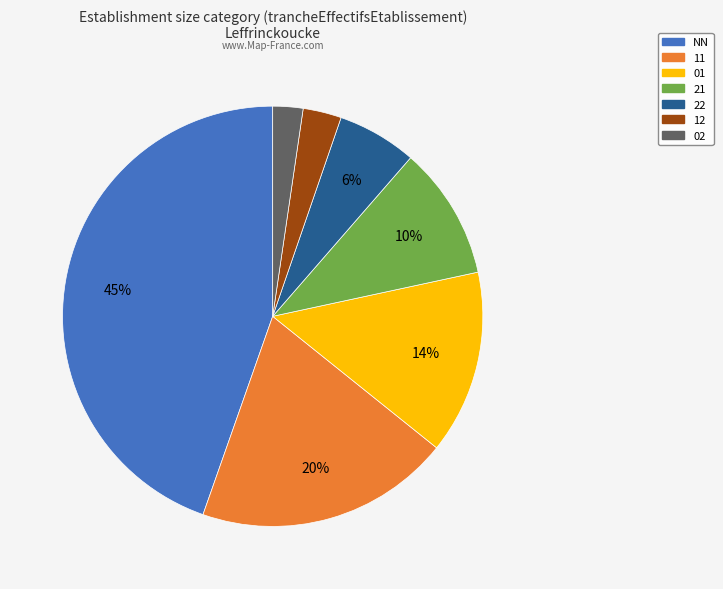

To the nearest percent, what is the combined percentage of 01 and 11?

34%